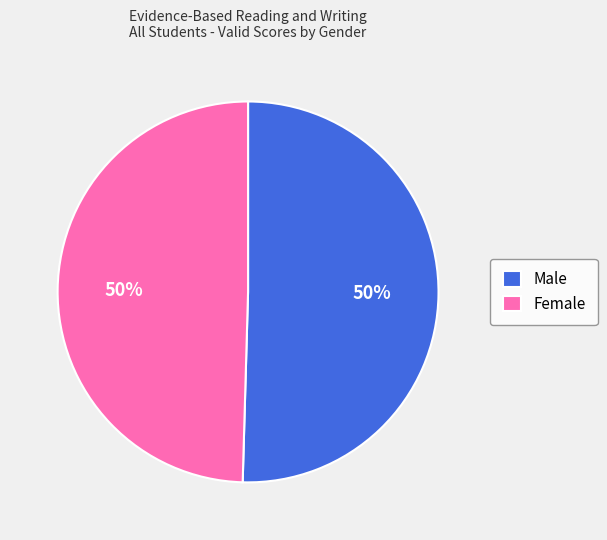

The Female slice represents 60% of the pie. True or false?

False